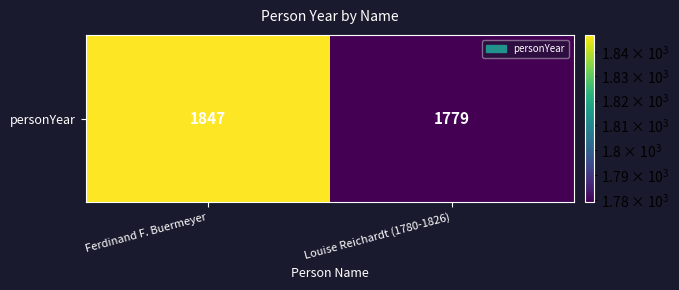

Is it true that the value at Louise Reichardt (1780-1826) is 1779?

True